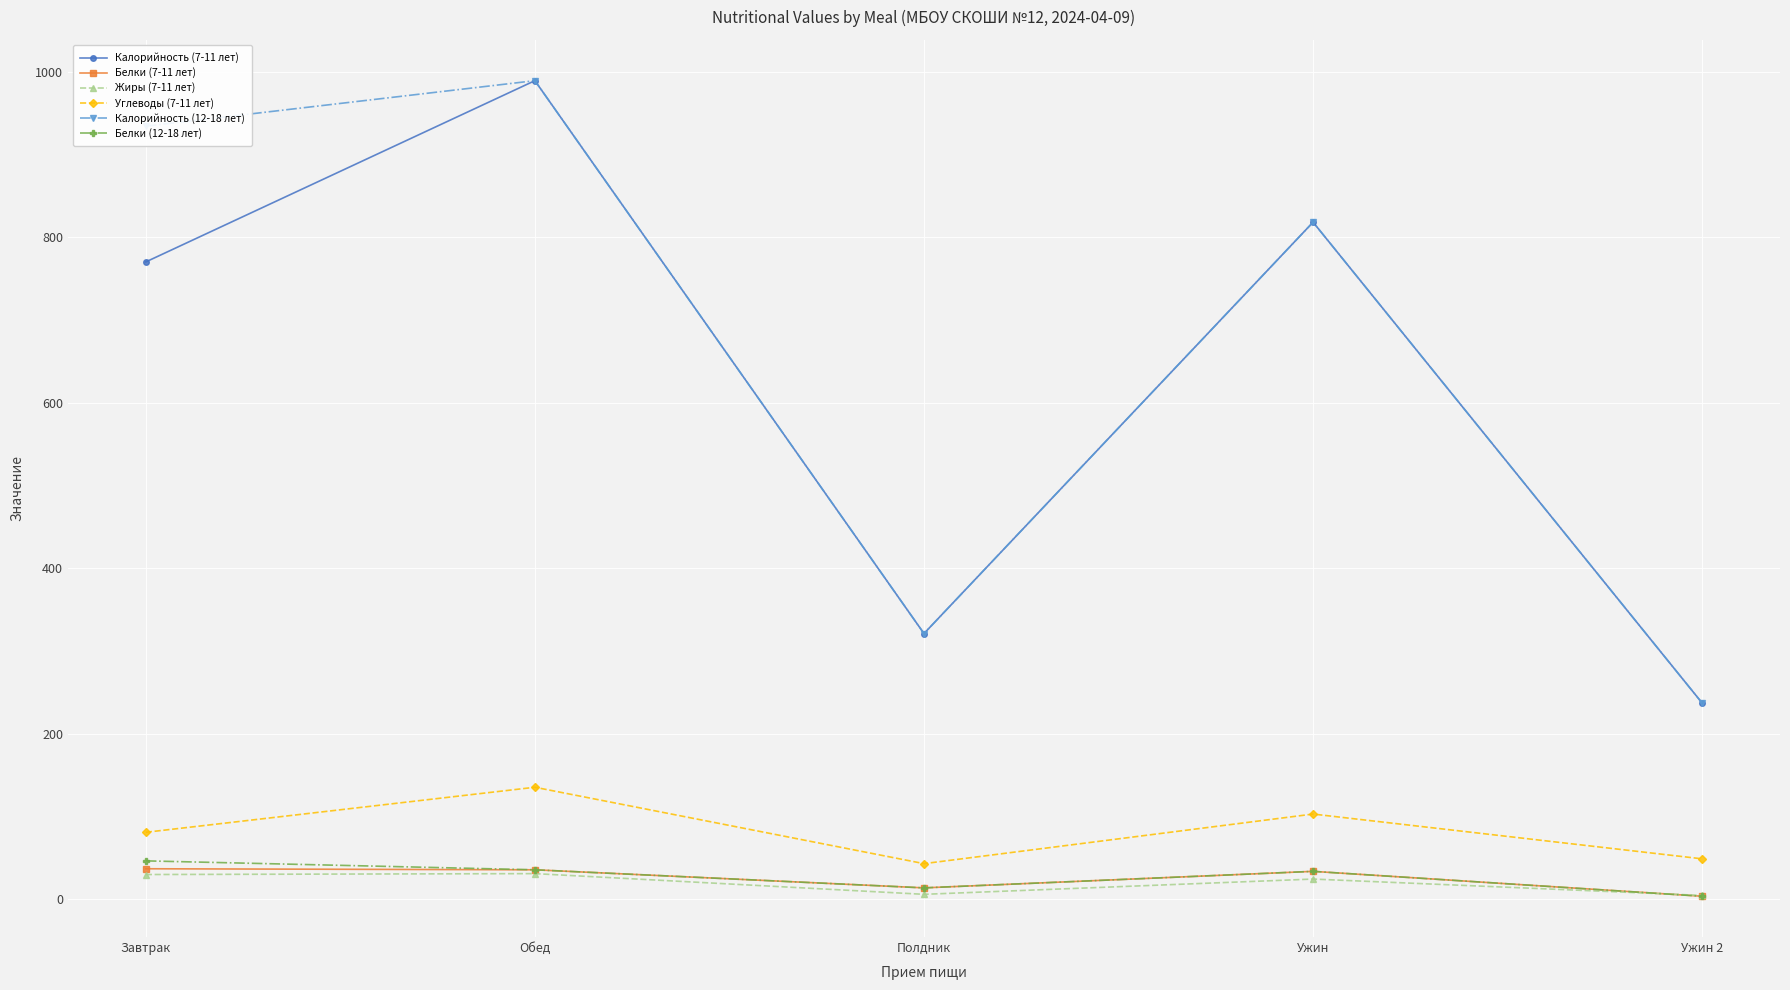

True or false: Углеводы (7-11 лет) and Жиры (7-11 лет) cross at least once.

False